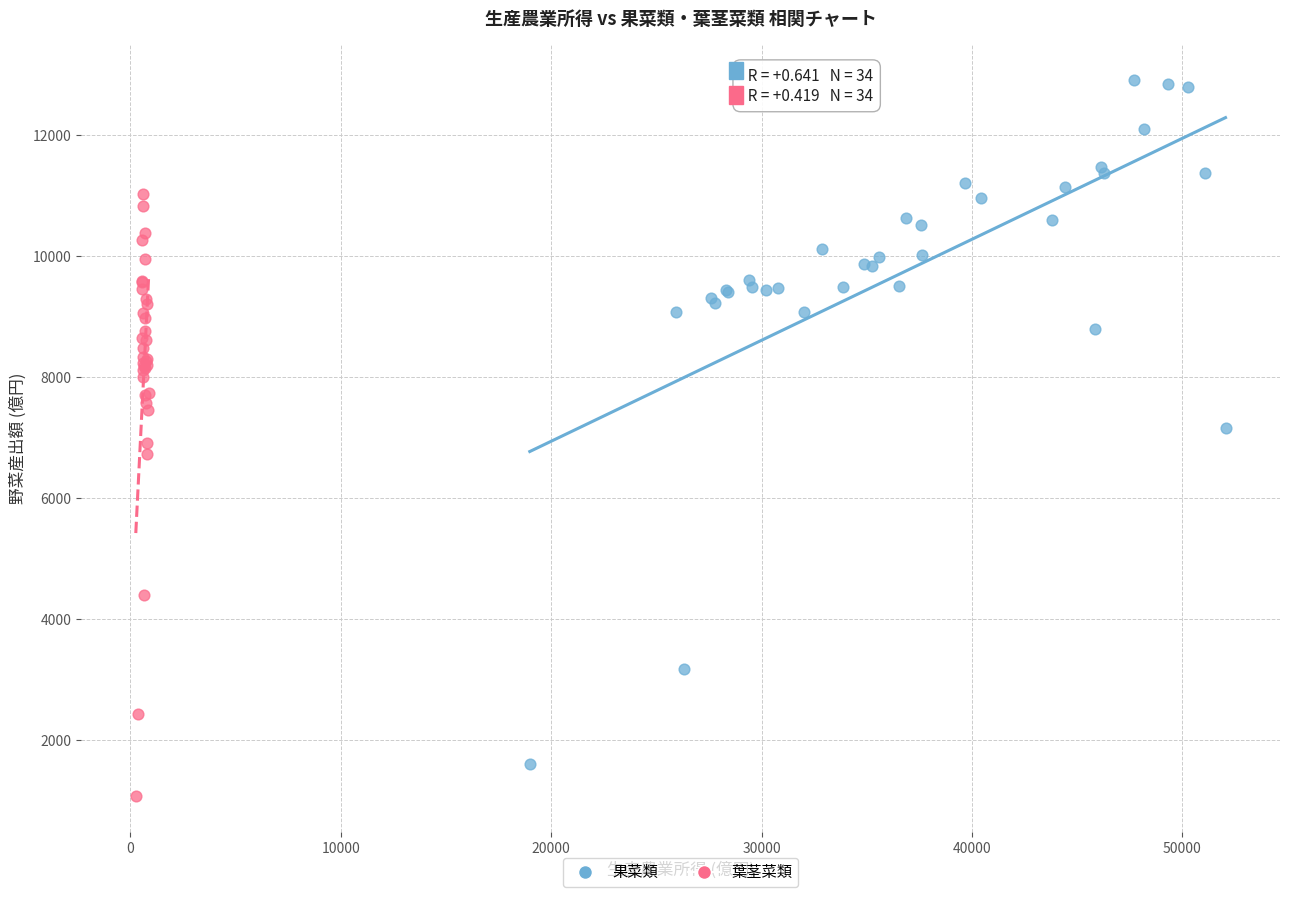

Which series contains the highest Y value?

果菜類